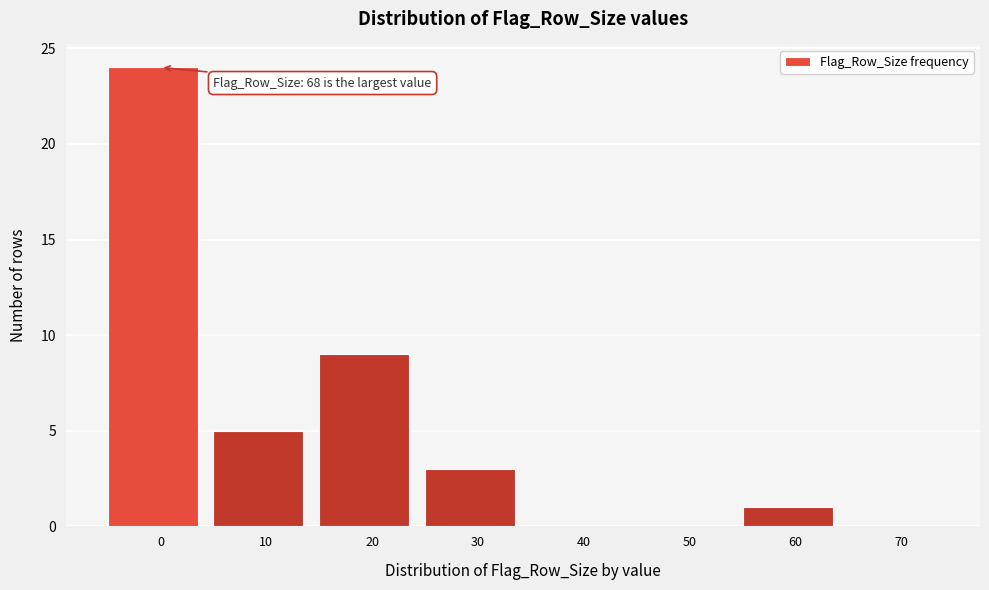

Reading left to right, what are all the values shown in this chart?

0=24	10=5	20=9	30=3	40=0	50=0	60=1	70=0